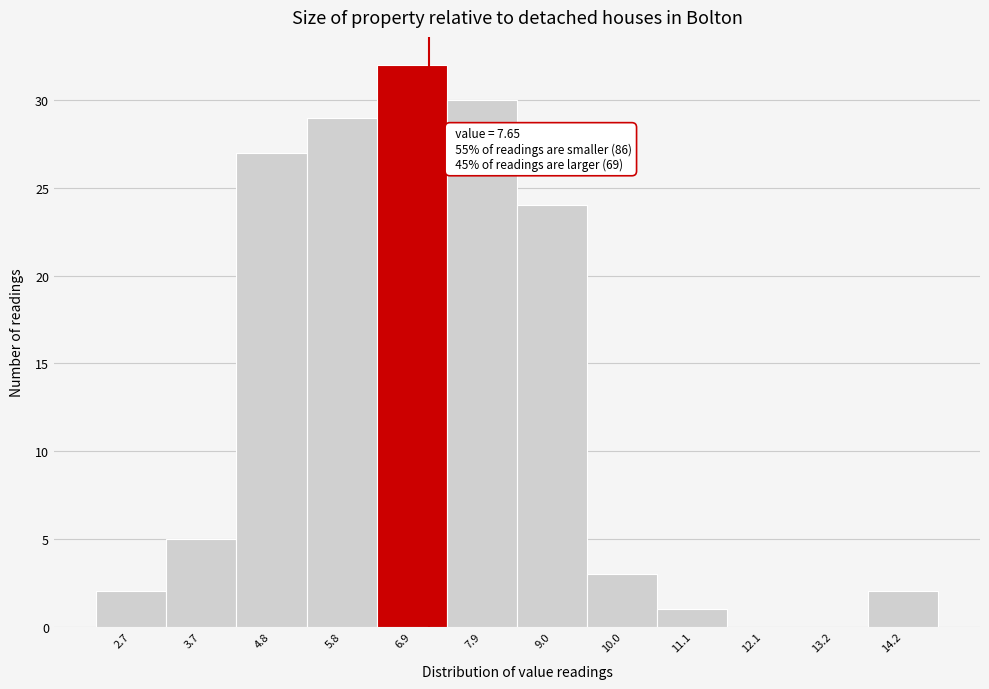

Reading left to right, list all the values displayed in this chart.

2.7=2	3.7=5	4.8=27	5.8=29	6.9=32	7.9=30	9.0=24	10.0=3	11.1=1	12.1=0	13.2=0	14.2=2